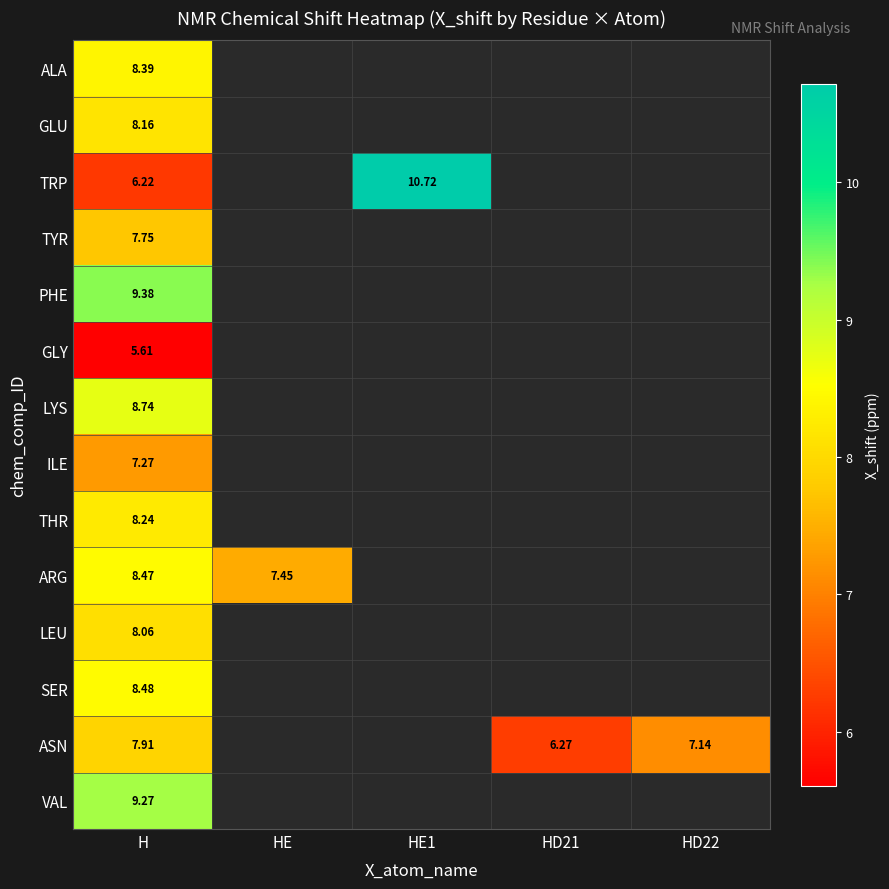

At which label does TRP reach its minimum?

H